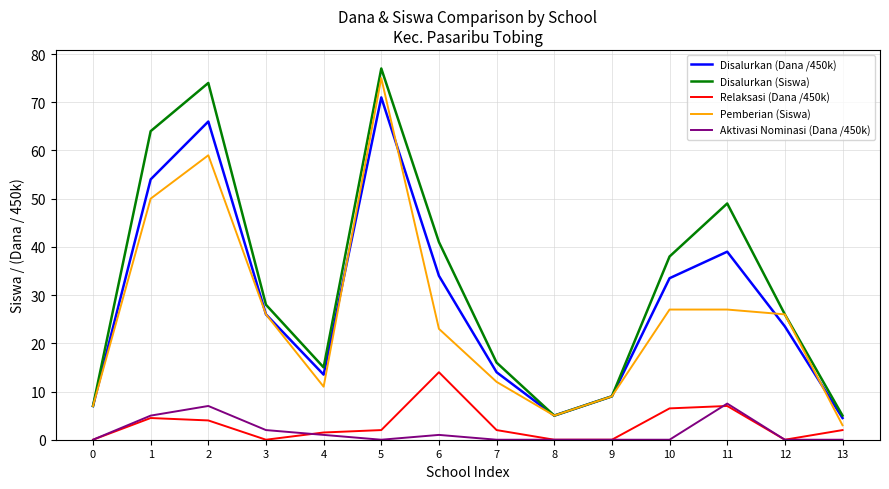

Which series changed the most between 7 and 9?

Disalurkan (Siswa)